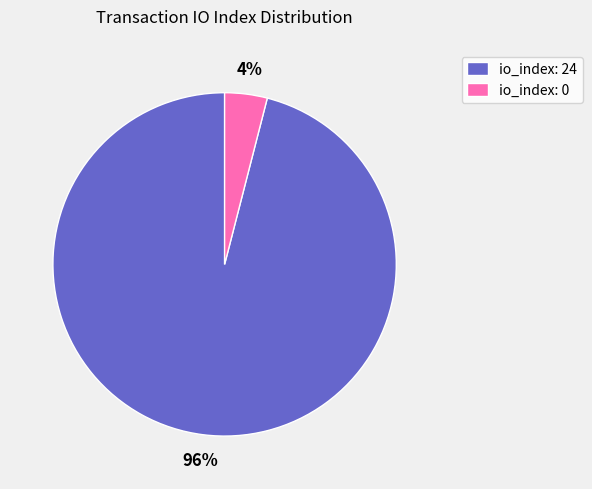

Count the number of slices in the pie.

2